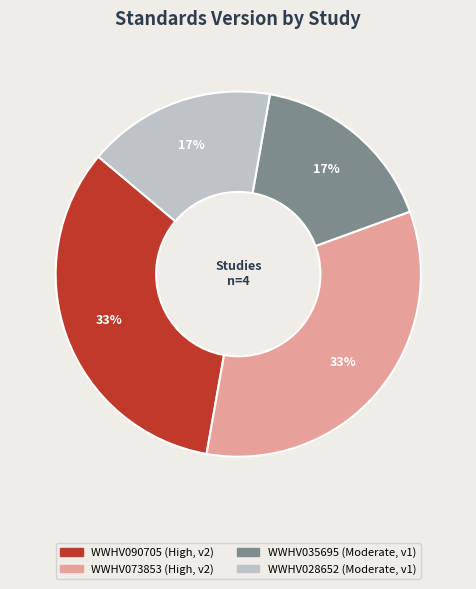

To the nearest percent, what portion does WWHV073853 represent?

33%